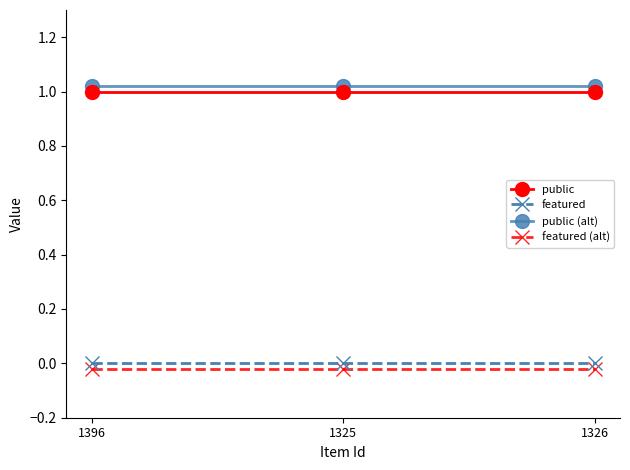

Which category has the highest value across all series?

1396